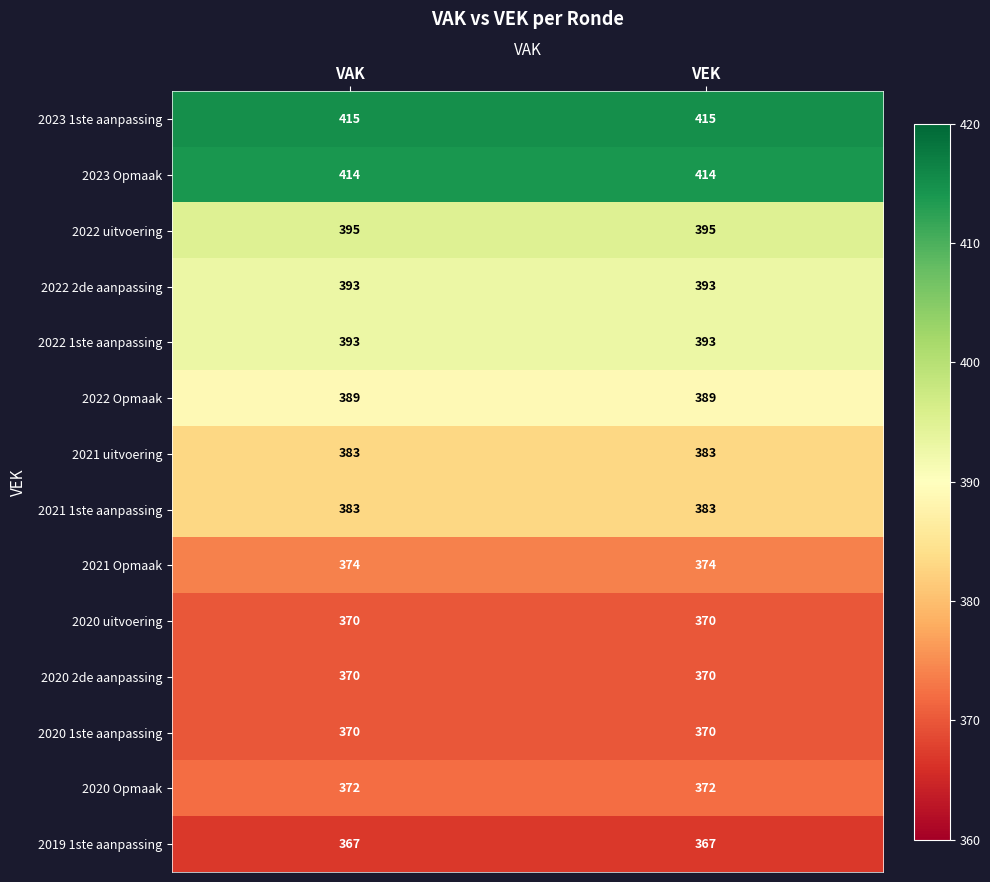

What is the total value across all series at VAK?

5388